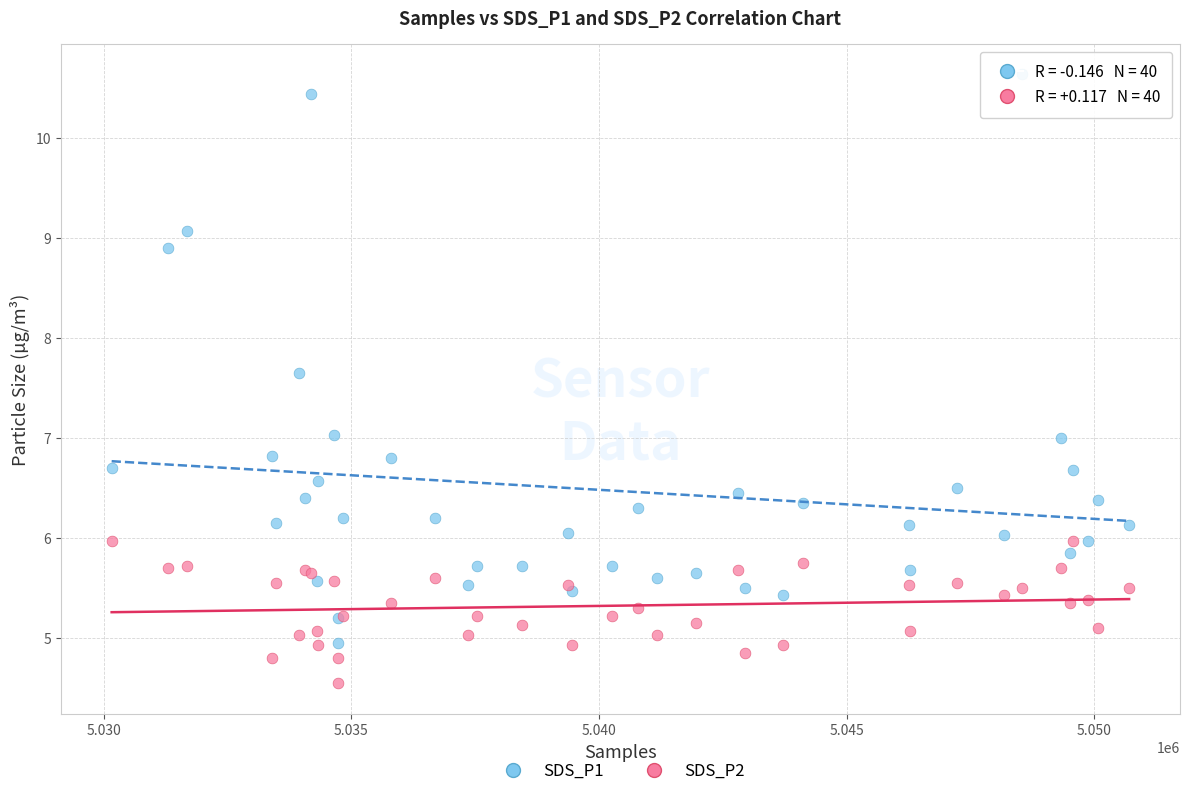

Which series reaches the minimum Y coordinate?

SDS_P2